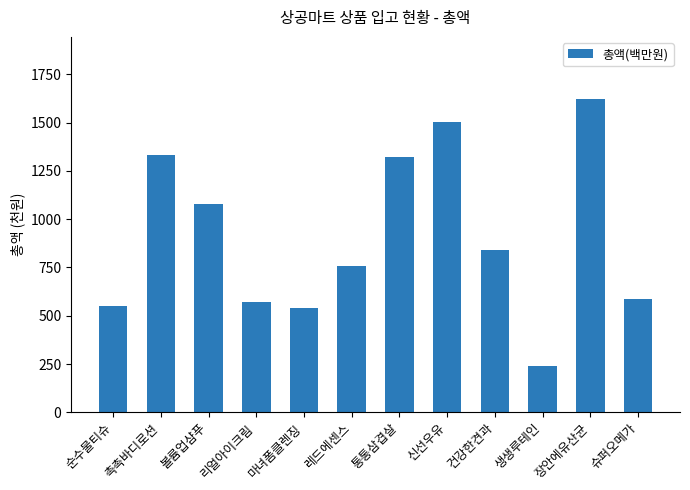

What is the average value?

912